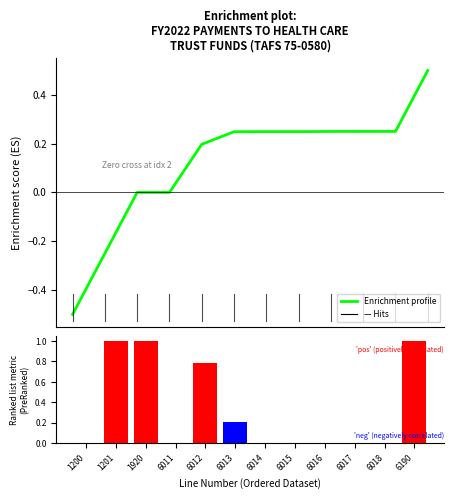

What is the average value of the Ranking metric scores series?

0.3